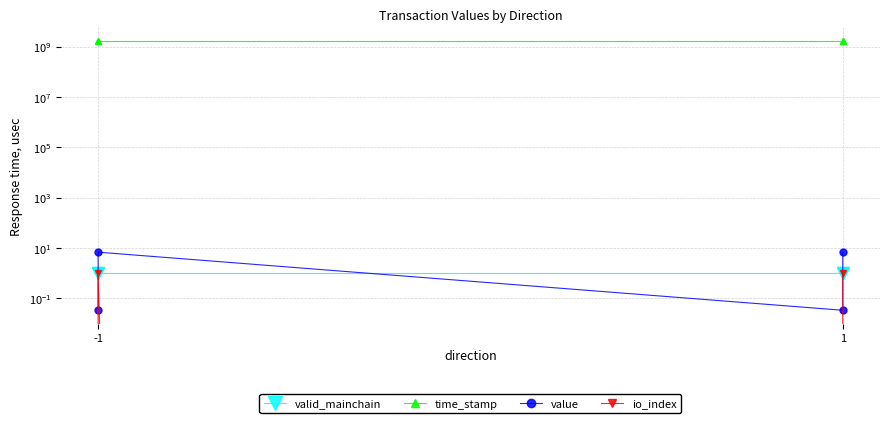

What is the value of the value point at the 2nd from the left?

6.7